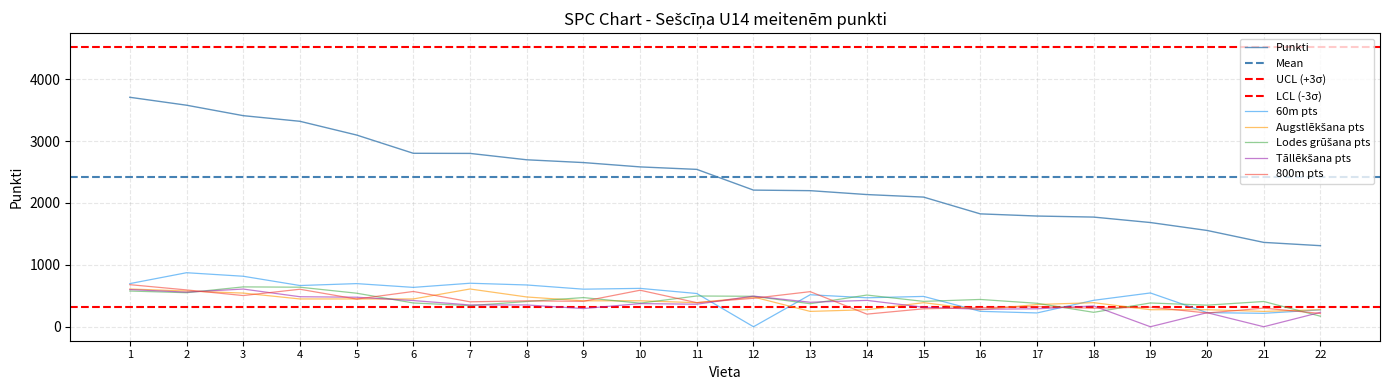

The value of 60m pts at 20 is 340. True or false?

False